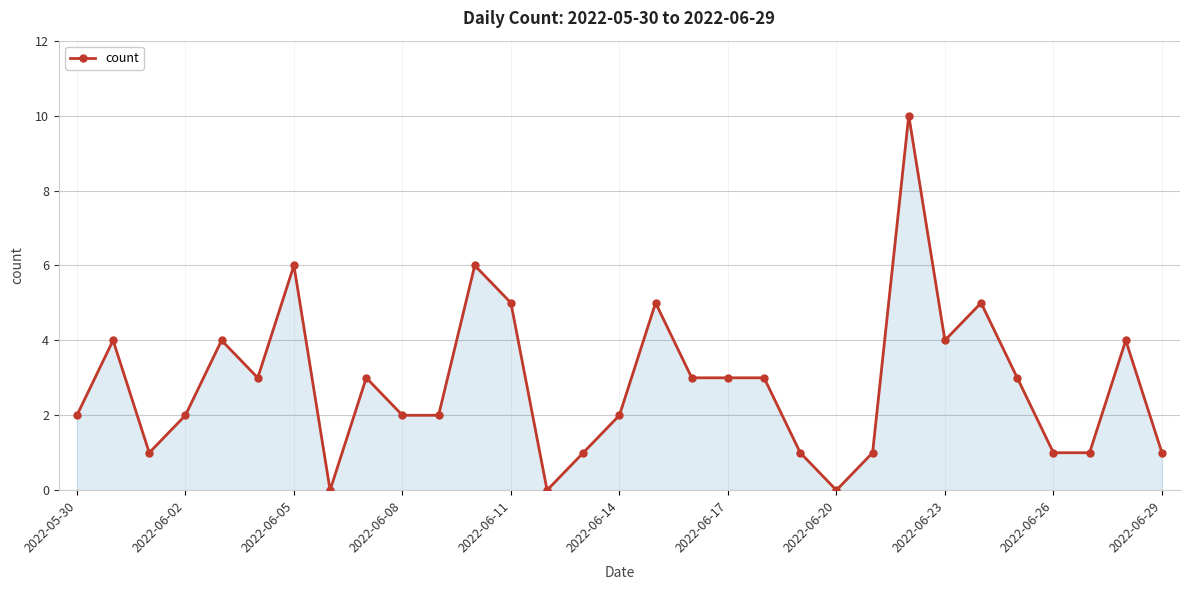

What is the greatest value displayed?

10